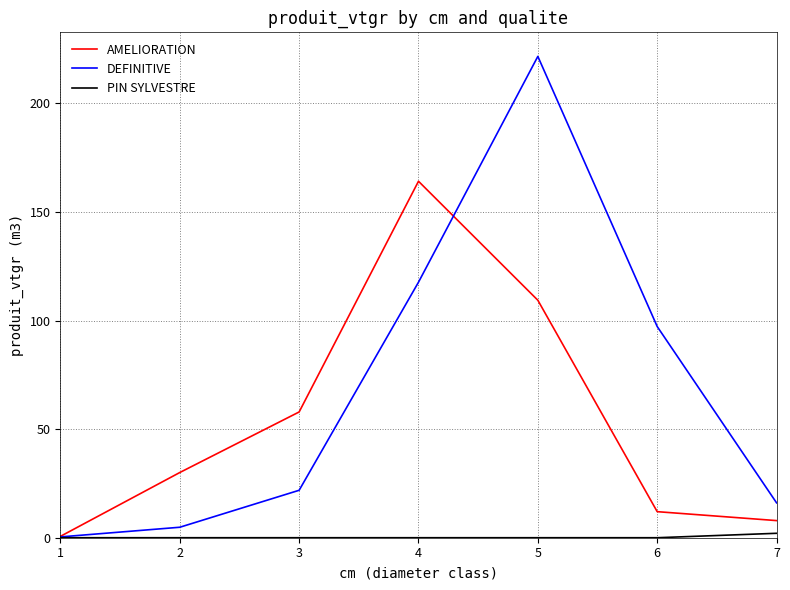

At which label does AMELIORATION reach its peak?

4